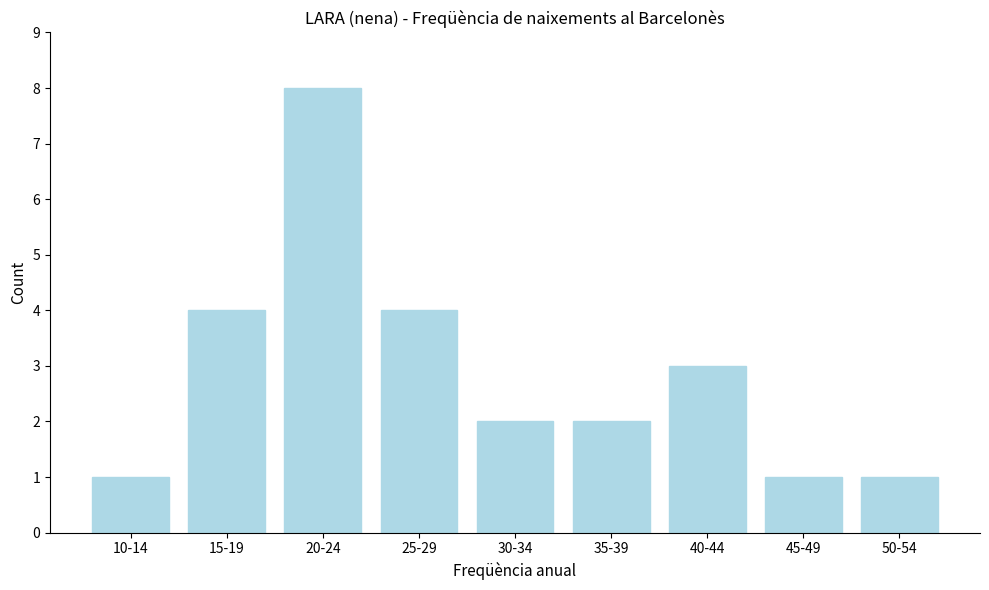

Reading right to left, what are all the values shown in this chart?

1	1	3	2	2	4	8	4	1